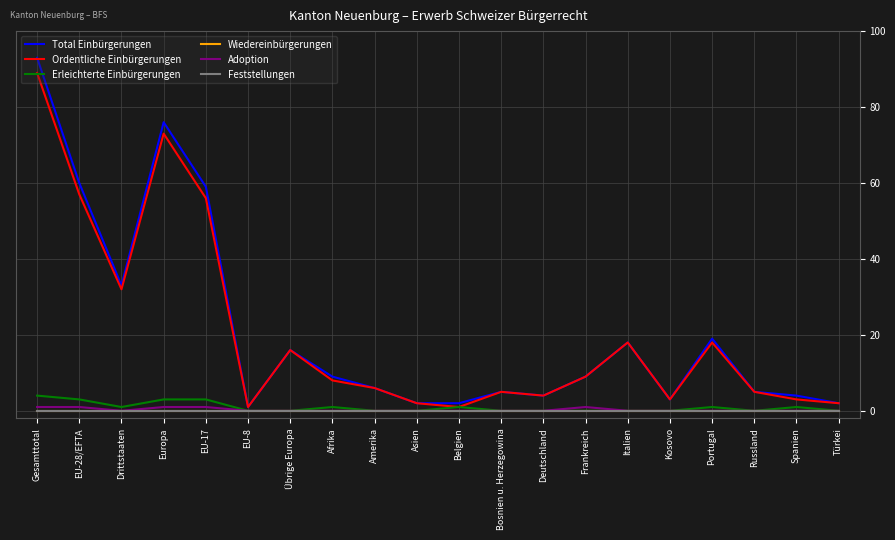

Does the chart have visible grid lines?

Yes